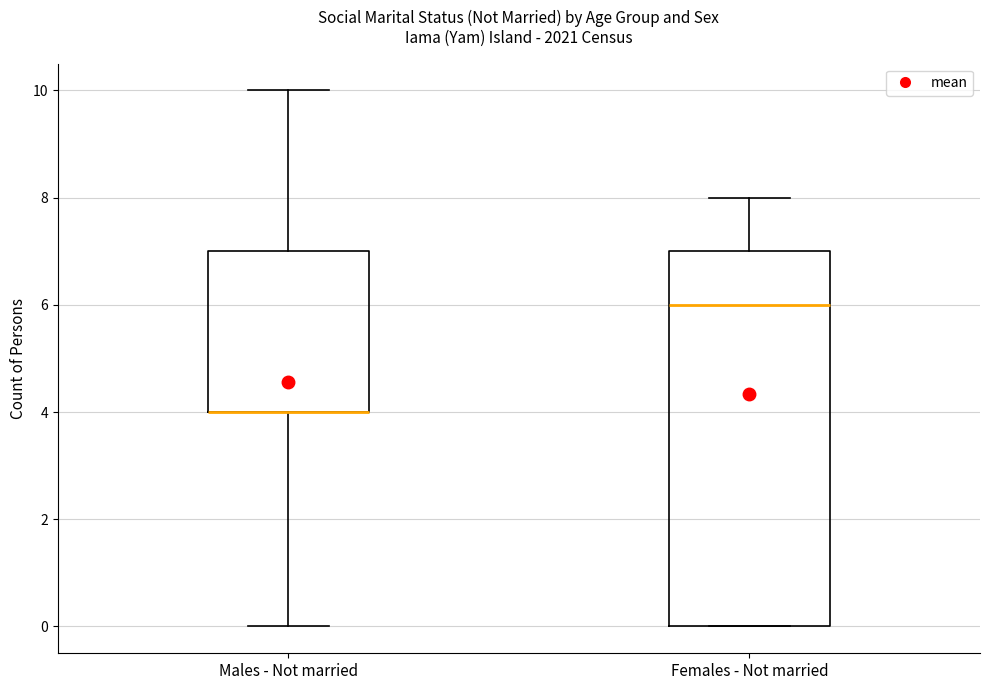

Reading left to right, read every box against the y-axis: the position of its median line, the range the box covers, and the ends of its whiskers. The values are not printed on the chart, so give them approximately, as read against the axis.

Males - Not married: median 4 (drawn on the box's lower edge), box 4 to 7, whiskers 0 to 10
Females - Not married: median 6, box 0 to 7, whiskers 0 to 8